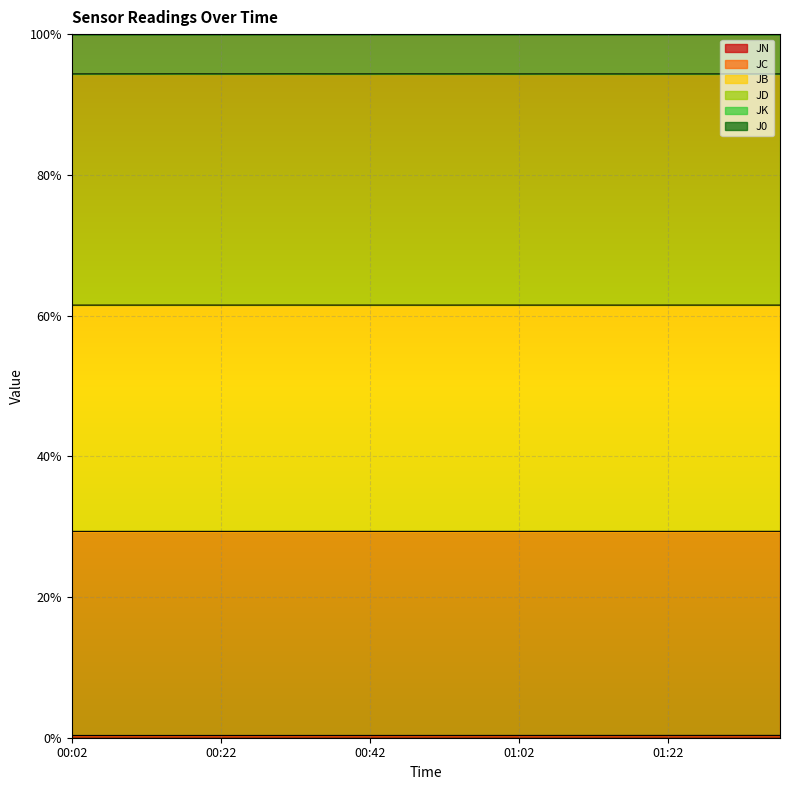

Which series changed the most between 00:47 and 00:57?

J0